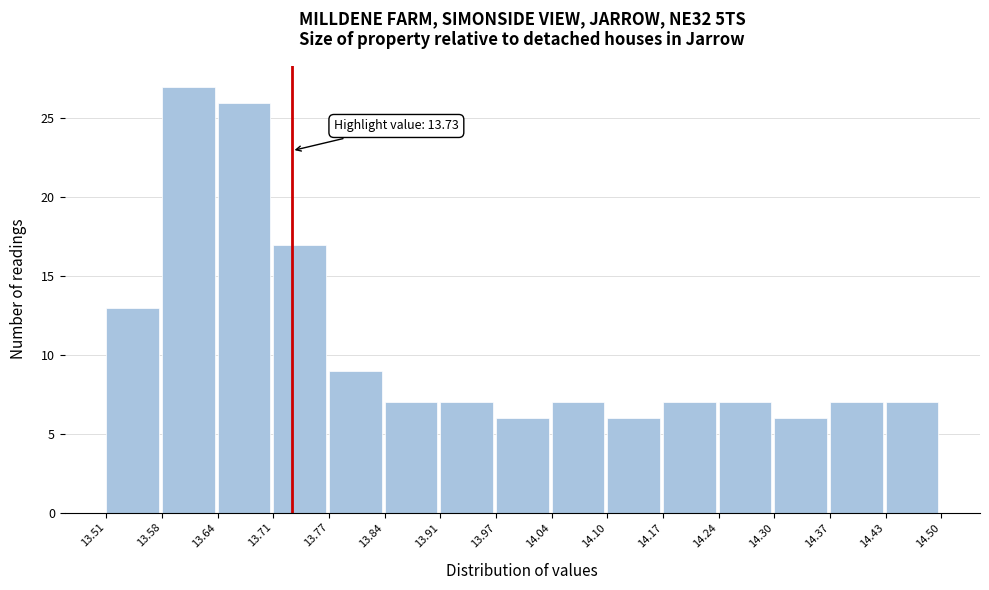

Which range on the x-axis has the tallest bar?

13.58 to 13.64